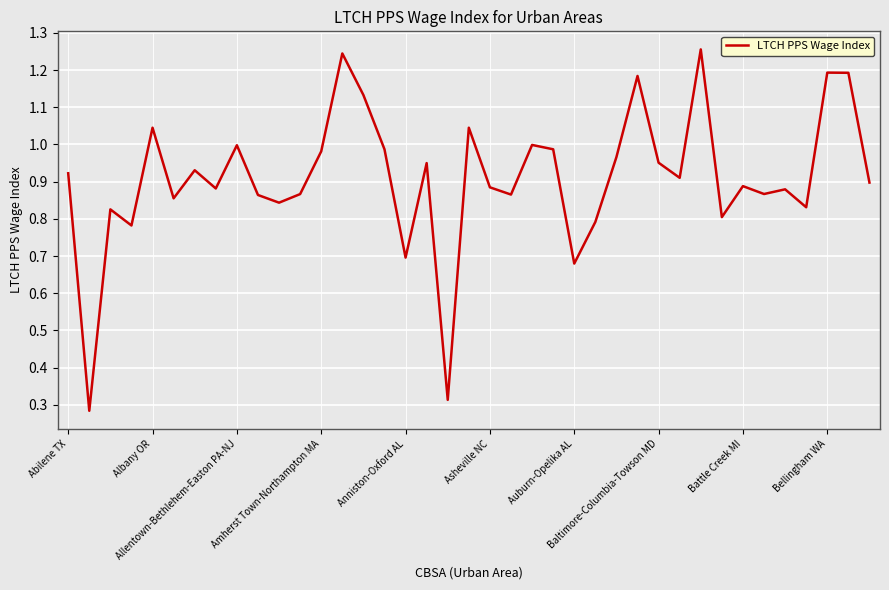

What is the value of the 16th point from the left?

1.0